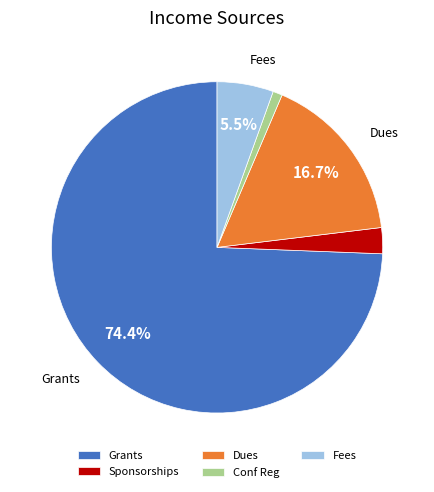

Which has a higher value, Conf Reg or Dues?

Dues